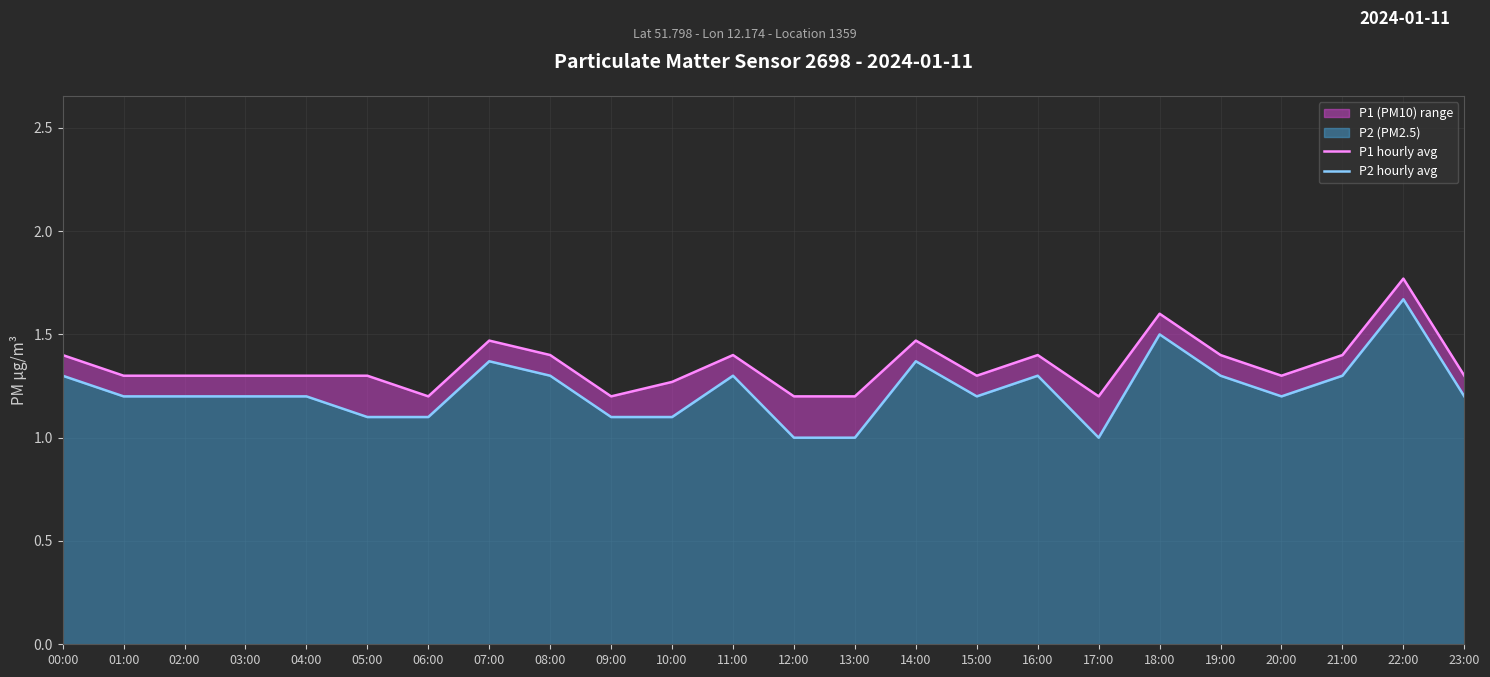

Is it true that P1 hourly avg equals 0.7 at 15:00?

False